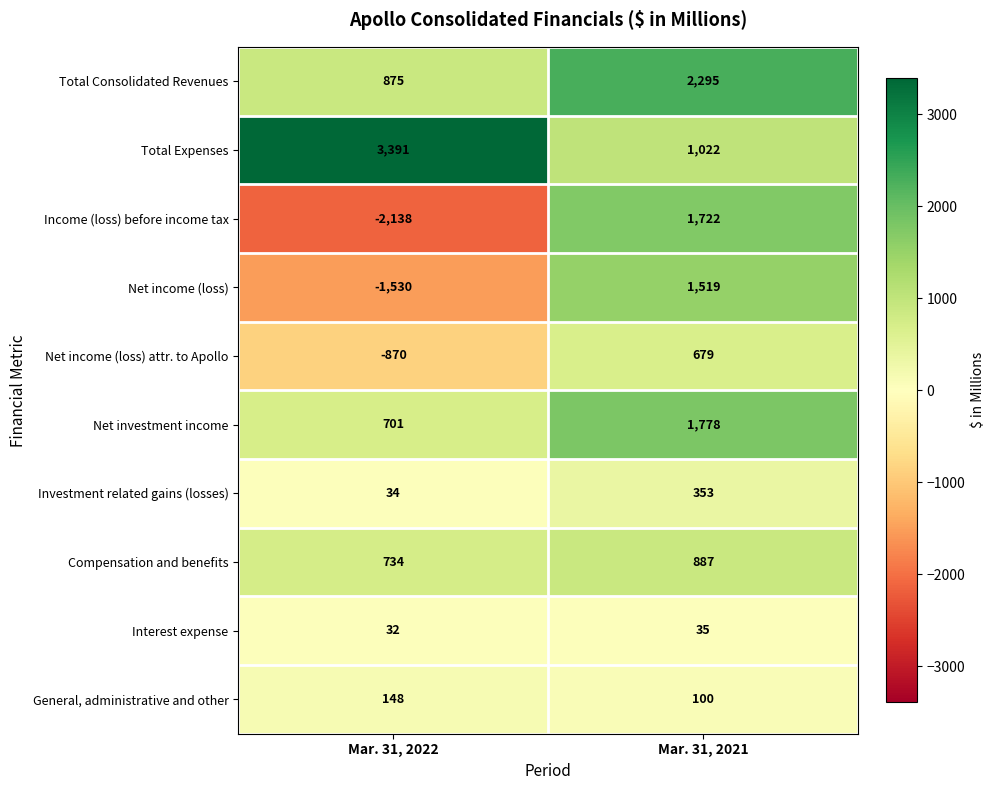

Reading left to right, extract all data points from this chart.

Total Consolidated Revenues: 875	2295
Total Expenses: 3391	1022
Income (loss) before income tax: -2138	1722
Net income (loss): -1530	1519
Net income (loss) attr. to Apollo: -870	679
Net investment income: 701	1778
Investment related gains (losses): 34	353
Compensation and benefits: 734	887
Interest expense: 32	35
General, administrative and other: 148	100